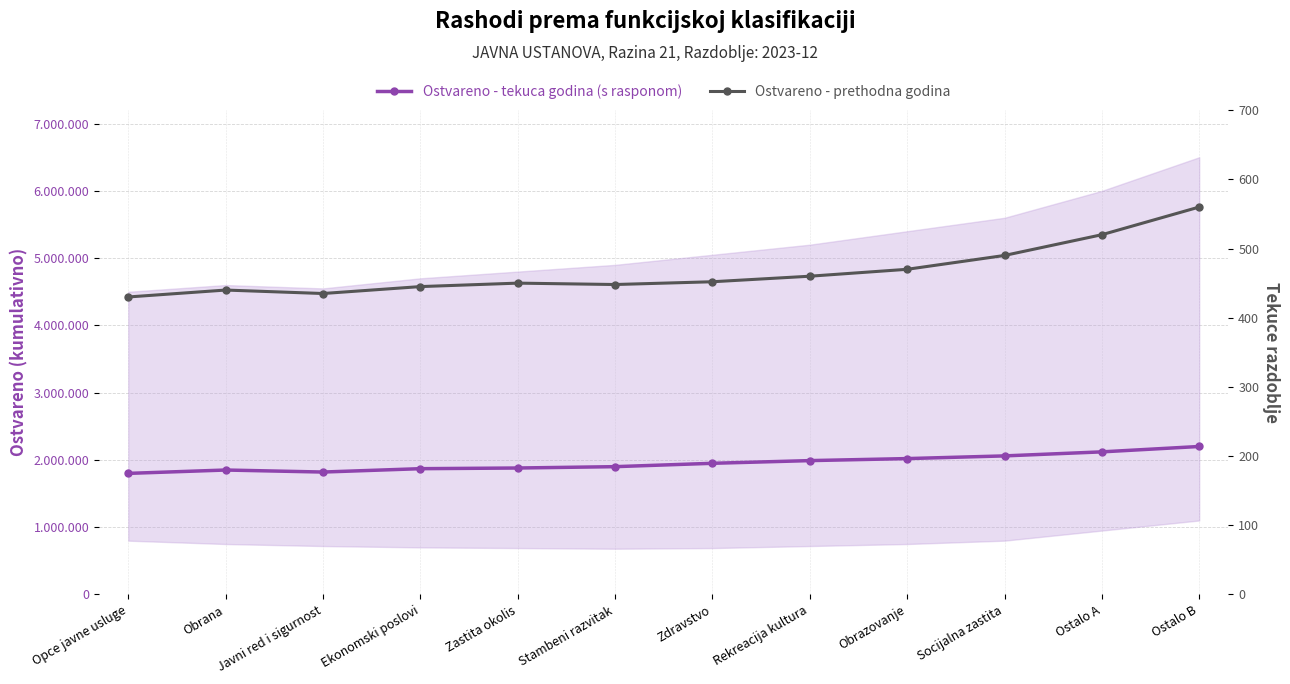

What is the spread (max minus min) of values at Opce javne usluge?

1799570